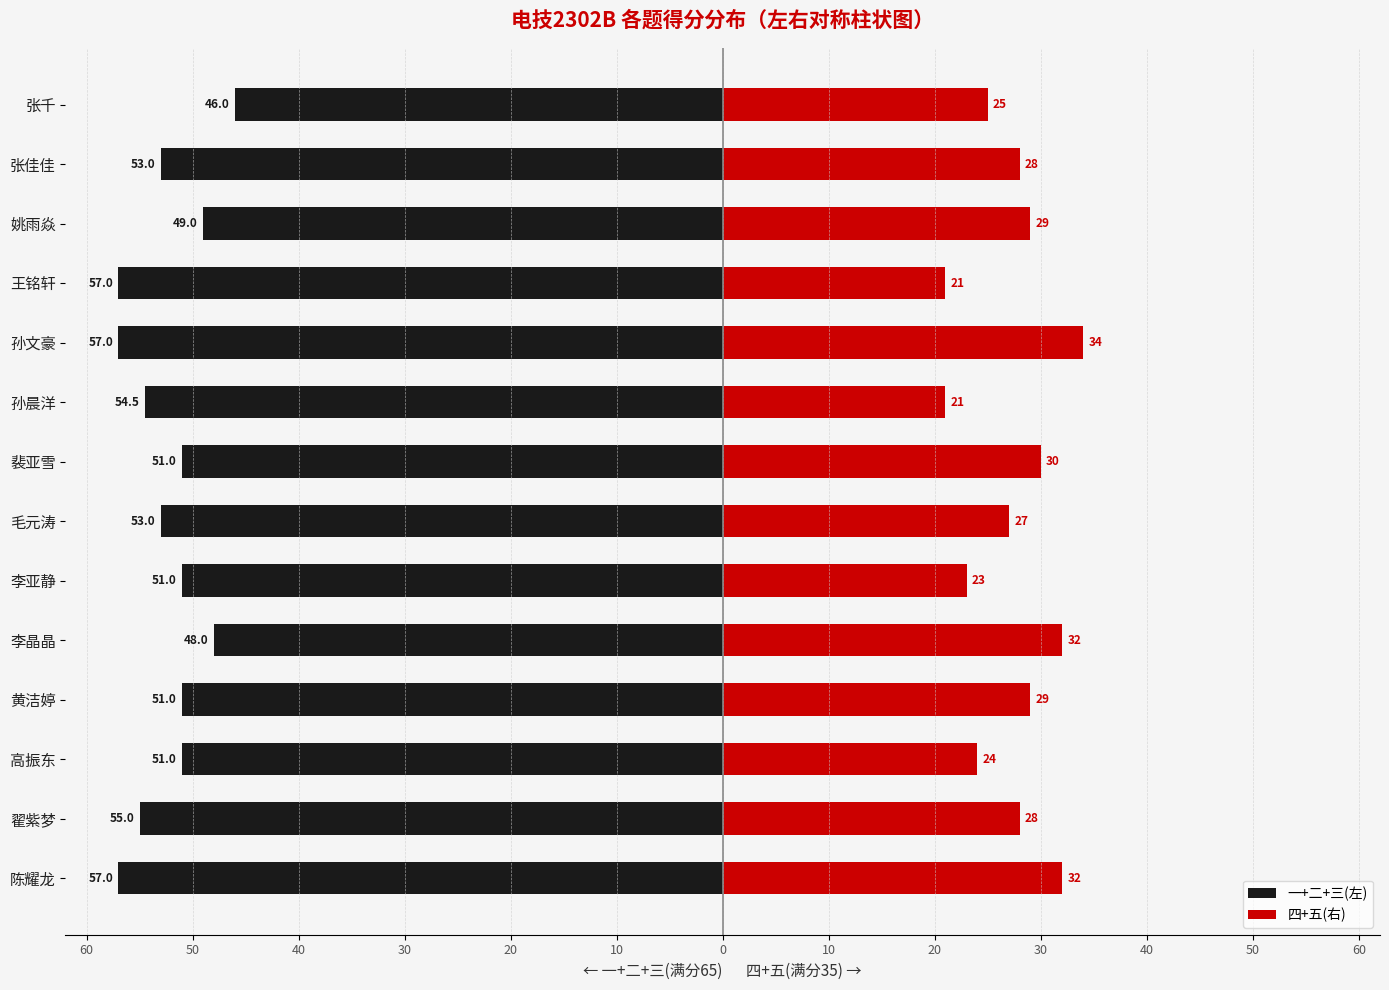

What are all the series names shown in the legend?

一+二+三(左), 四+五(右)